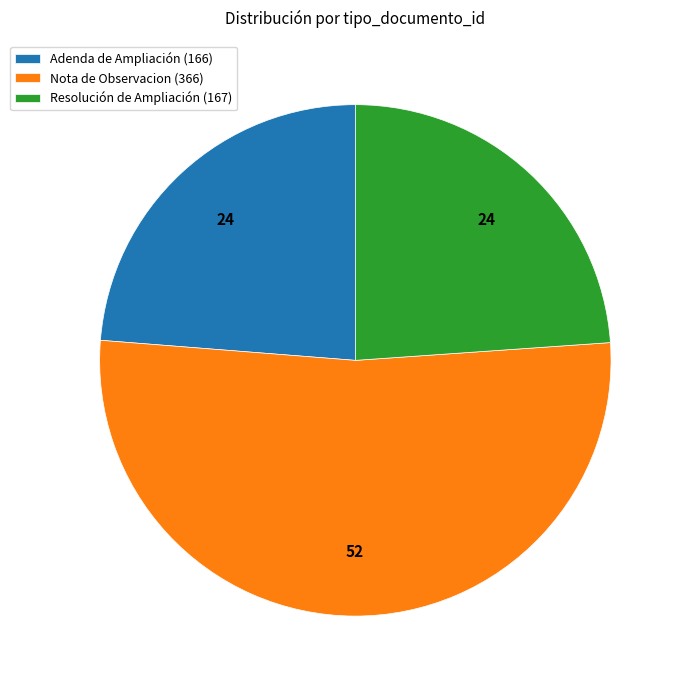

Does any single category account for the majority?

Yes